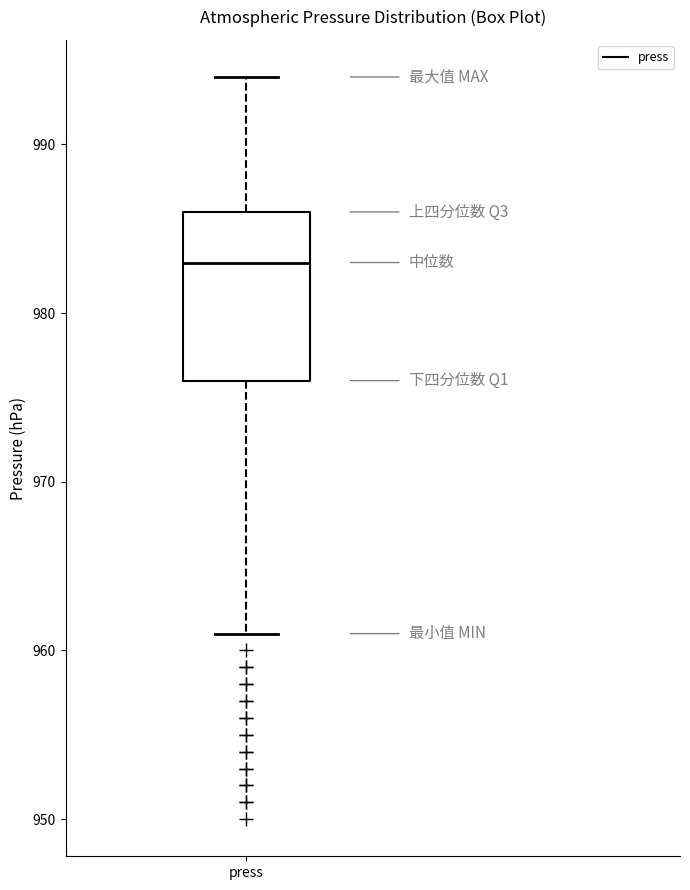

Read this box plot against the y-axis: the position of the median line, the range covered by the box, and the ends of both whiskers. The values are not printed on the chart, so give them approximately, as read against the axis.

median 983, box 976 to 986, whiskers 961 to 994